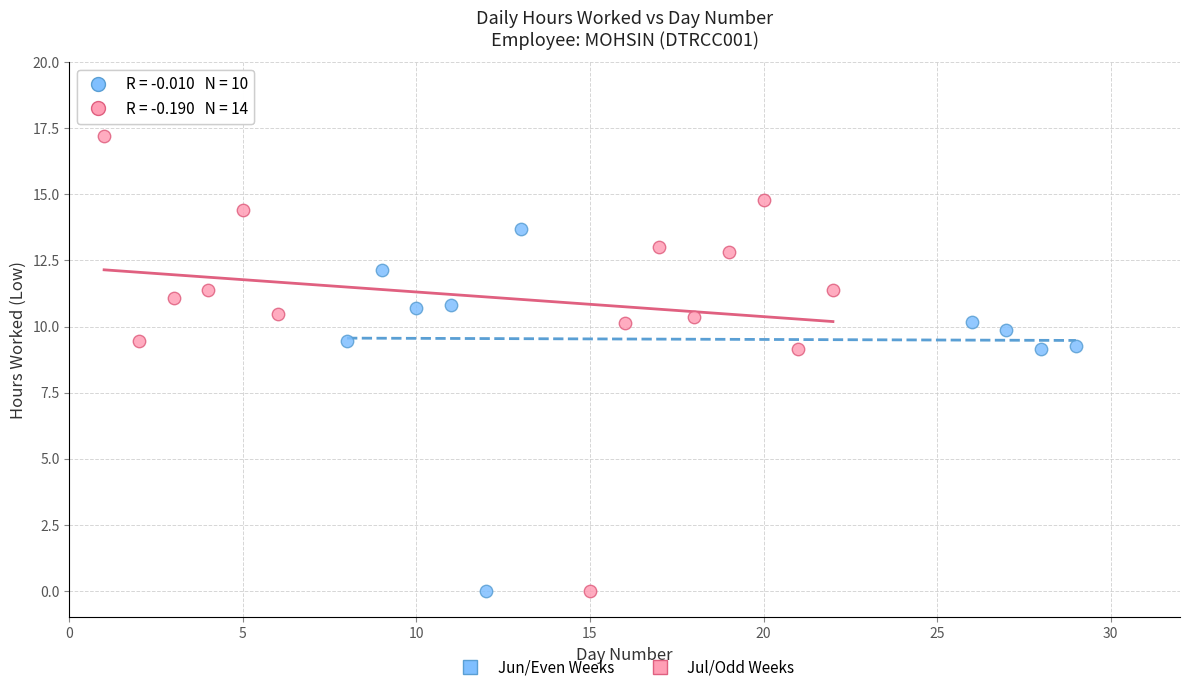

Which series contains the highest Y value?

Jul/Odd Weeks